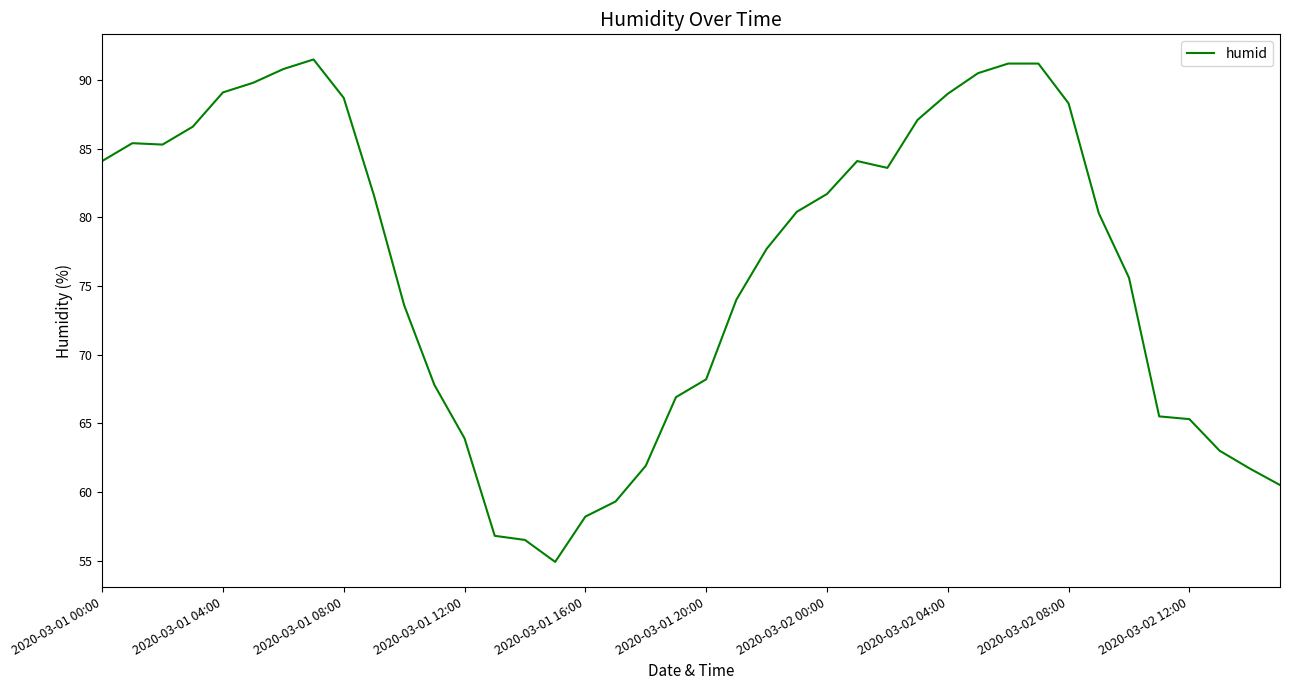

What is the smallest value displayed?

54.9